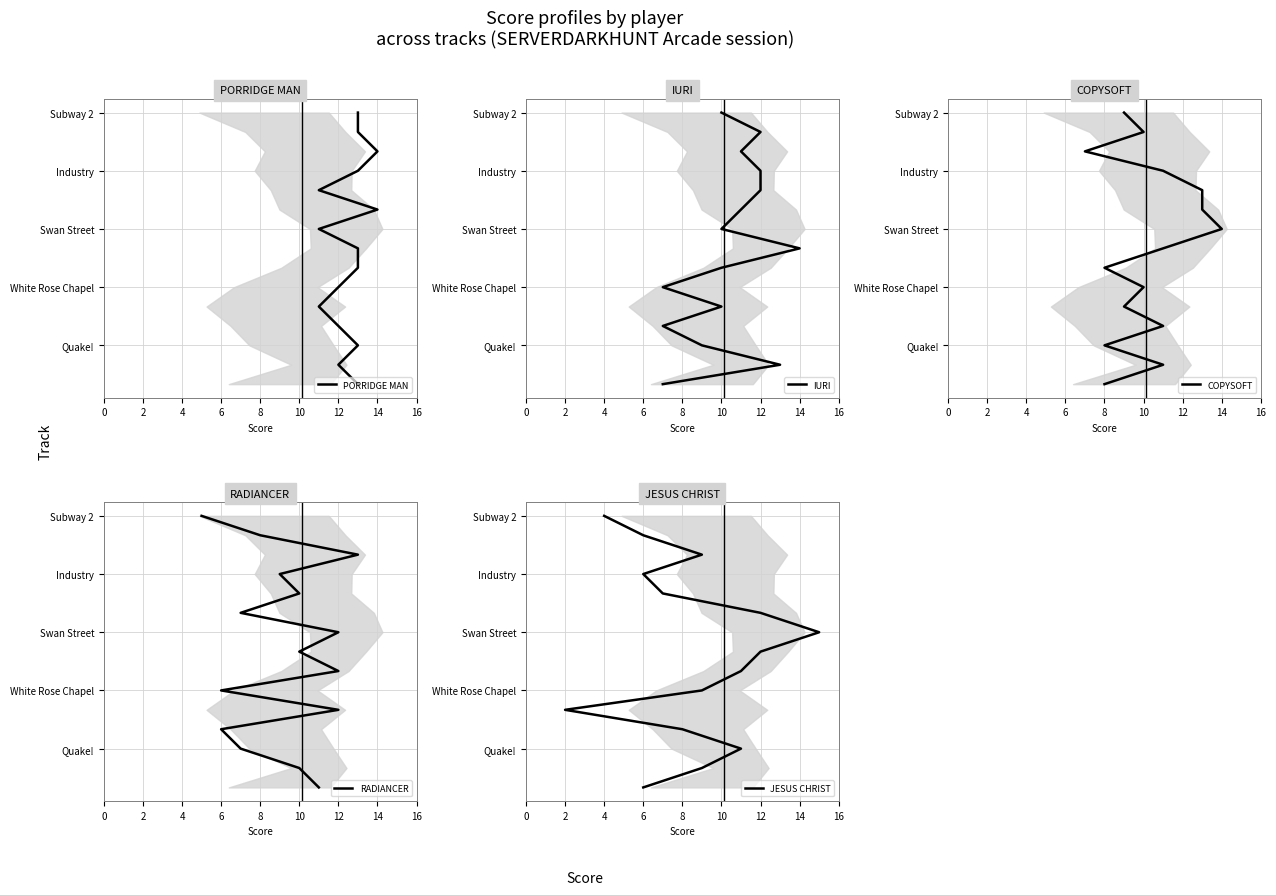

True or false: IURI and JESUS CHRIST cross at least once.

False